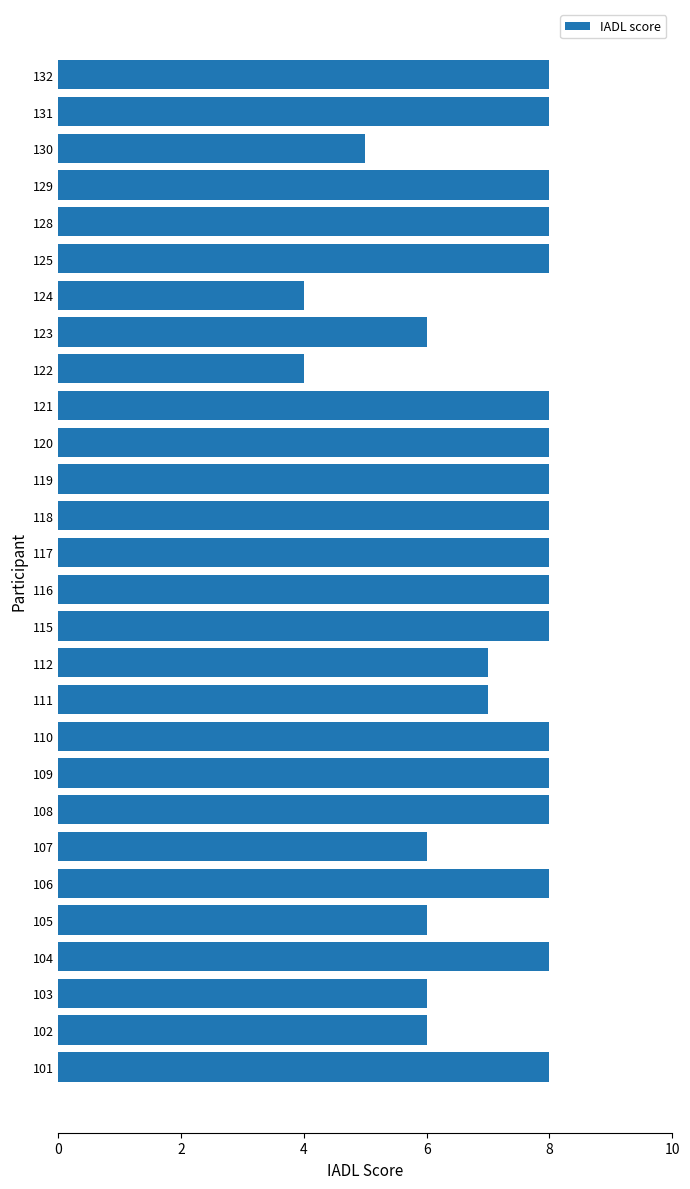

What is the minimum value shown in the chart?

4